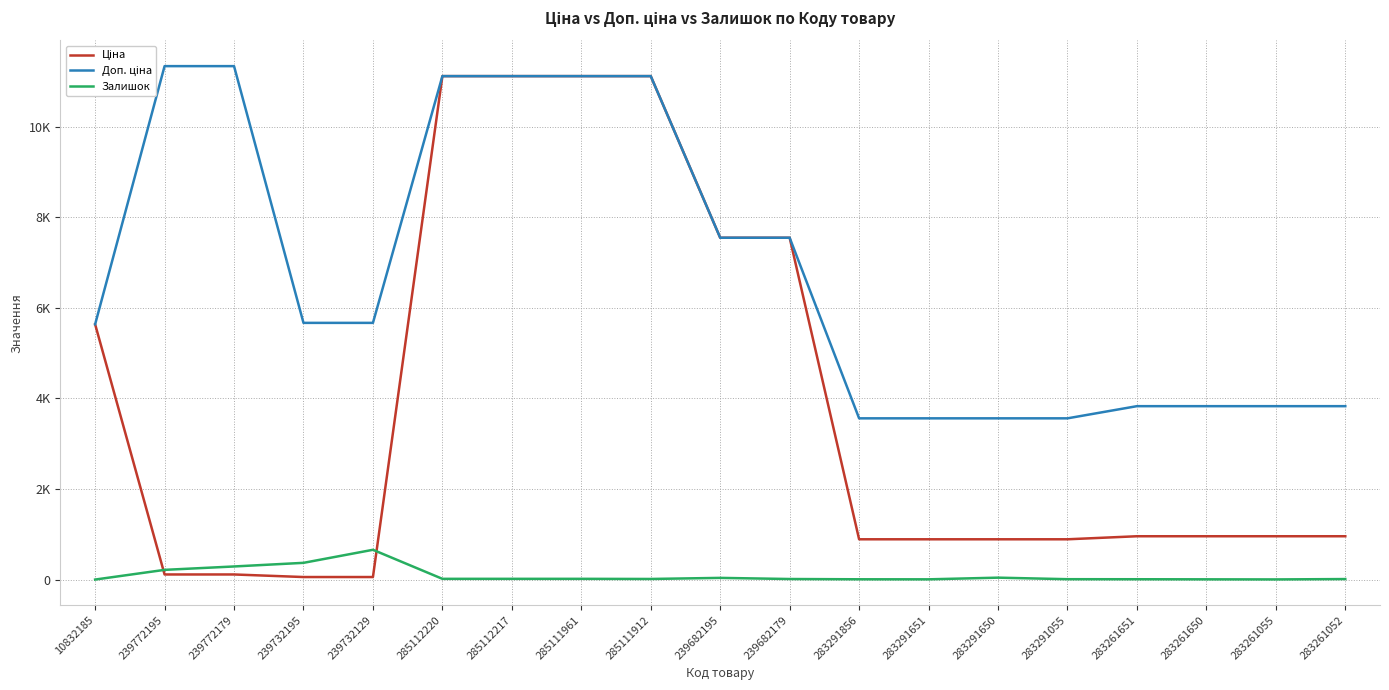

Which category has the highest value in the Залишок series?

239732129